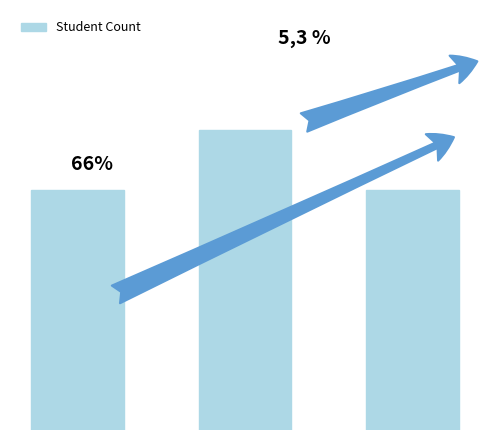

Reading right to left, extract all data points from this chart.

Group 3
(10-13)=4	Group 2
(5-9)=5	Group 1
(1-4)=4